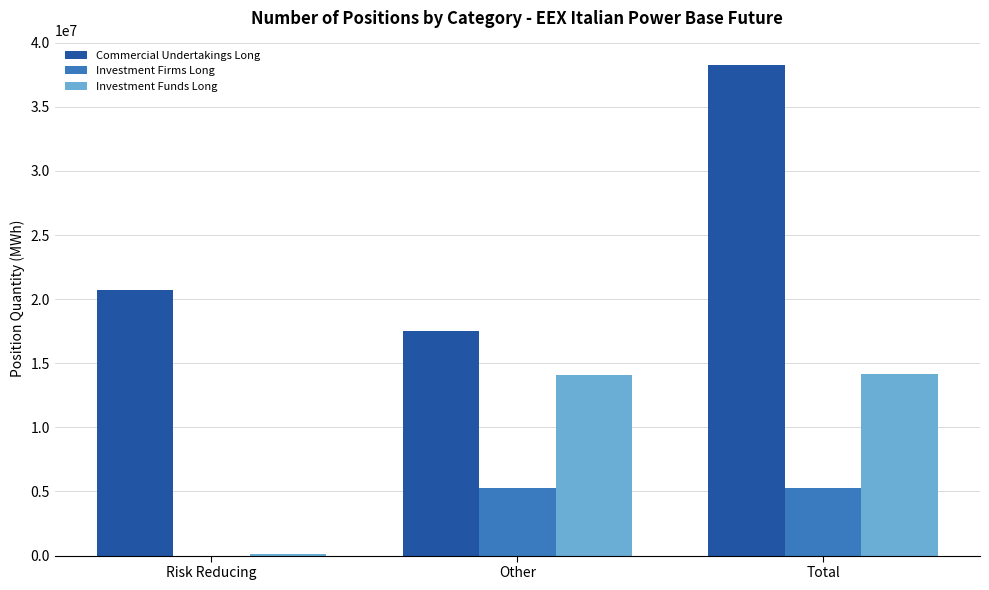

What is the highest value of the Commercial Undertakings Long series?

38246916